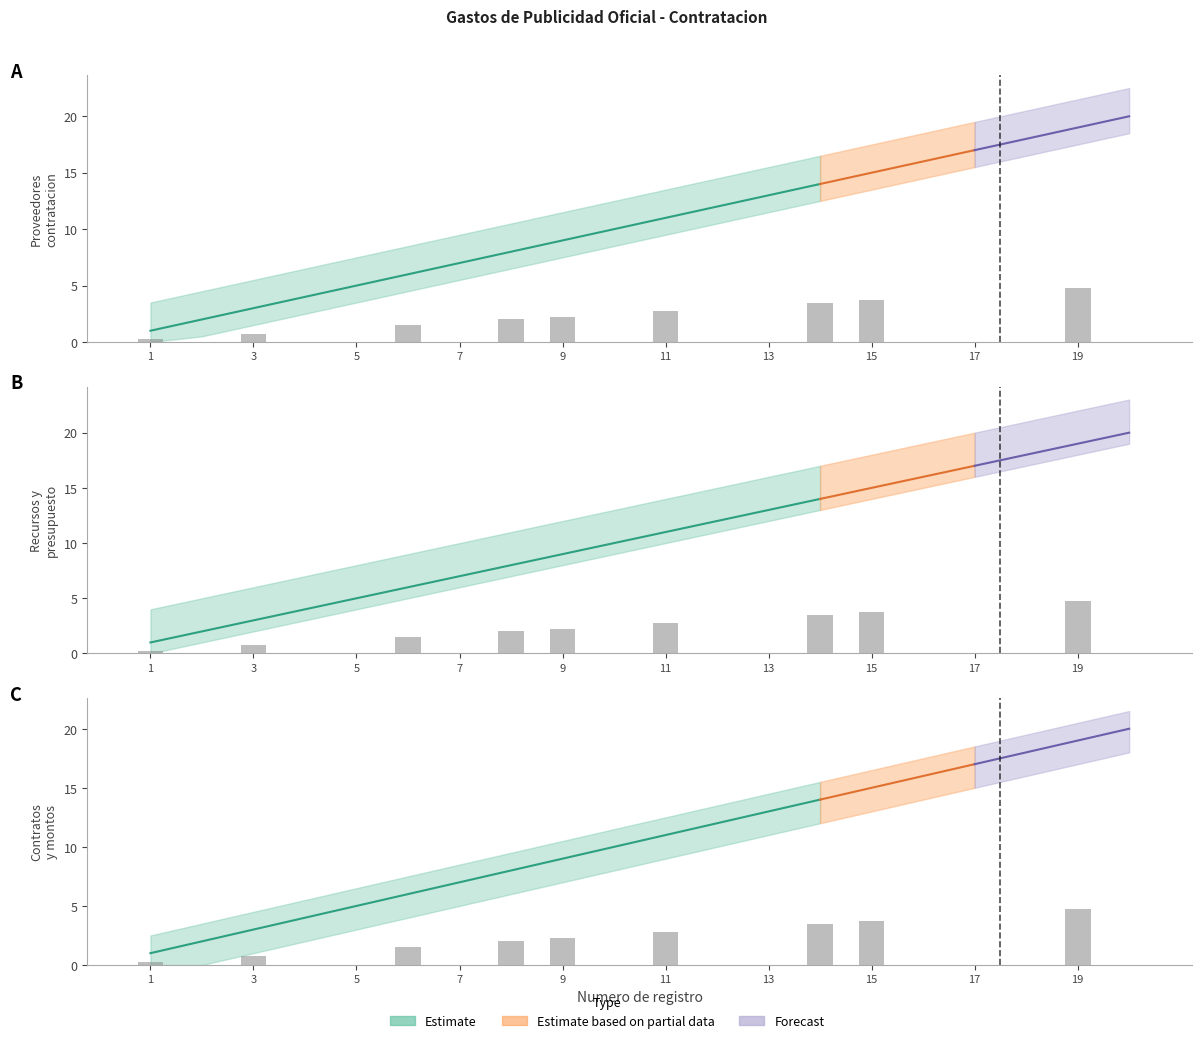

What is the difference between the maximum and second lowest values in the Respecto a los proveedores y su contrat series?

18